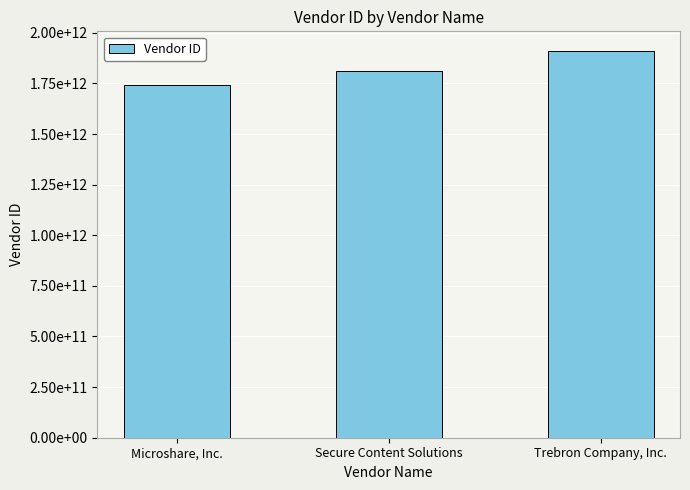

What is the value of the 3rd bar from the left?

1911585547000